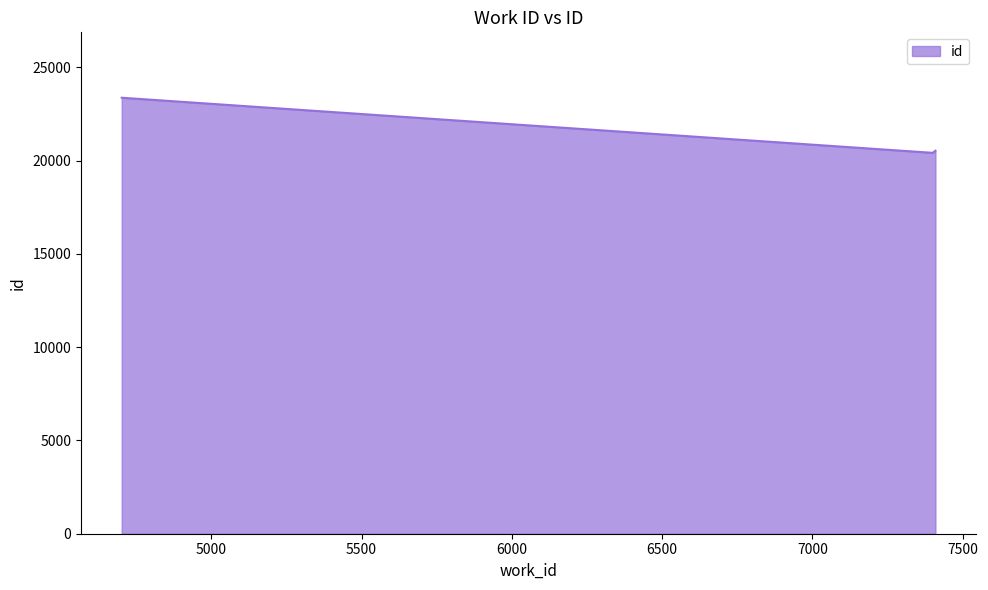

Count the number of data series in this chart.

1